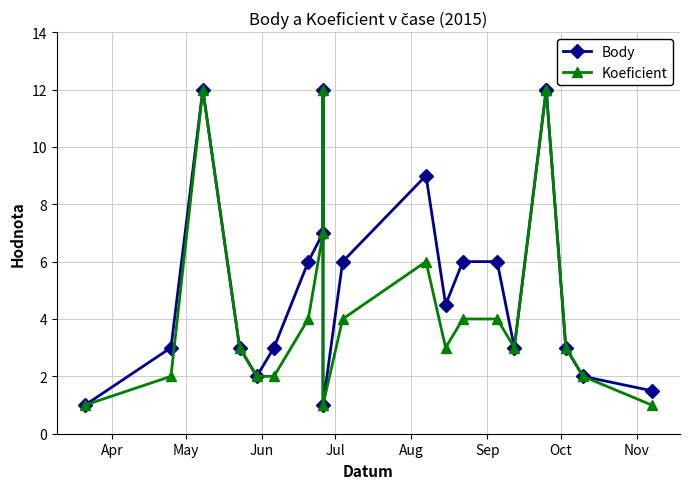

At which category is the sum across all series the highest?

Jun